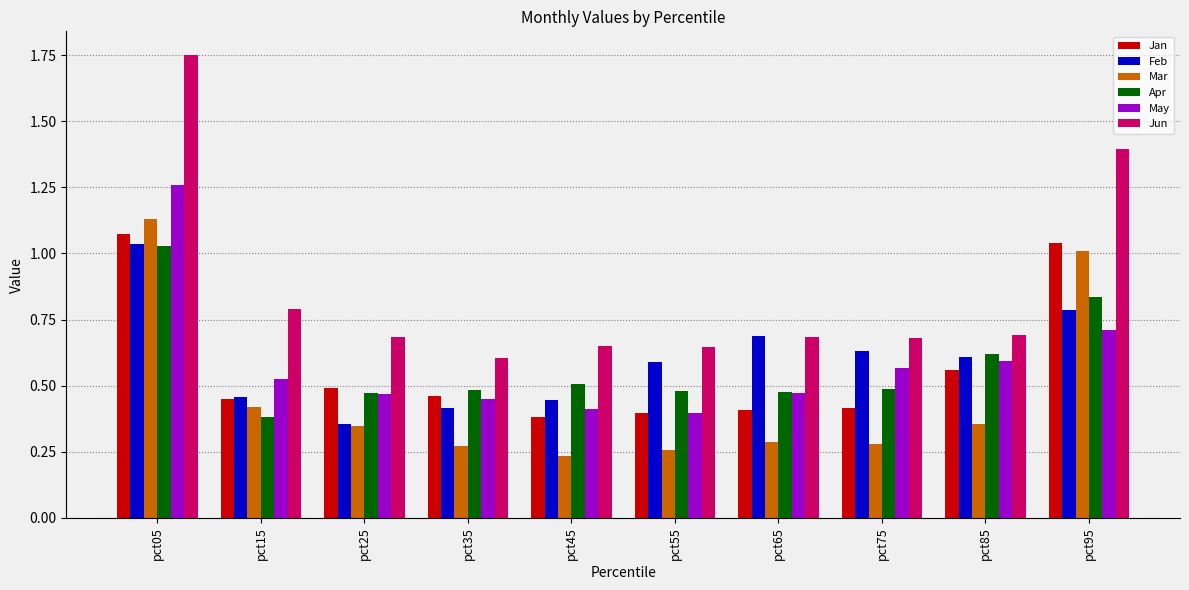

Which series has the largest total across all categories?

Jun